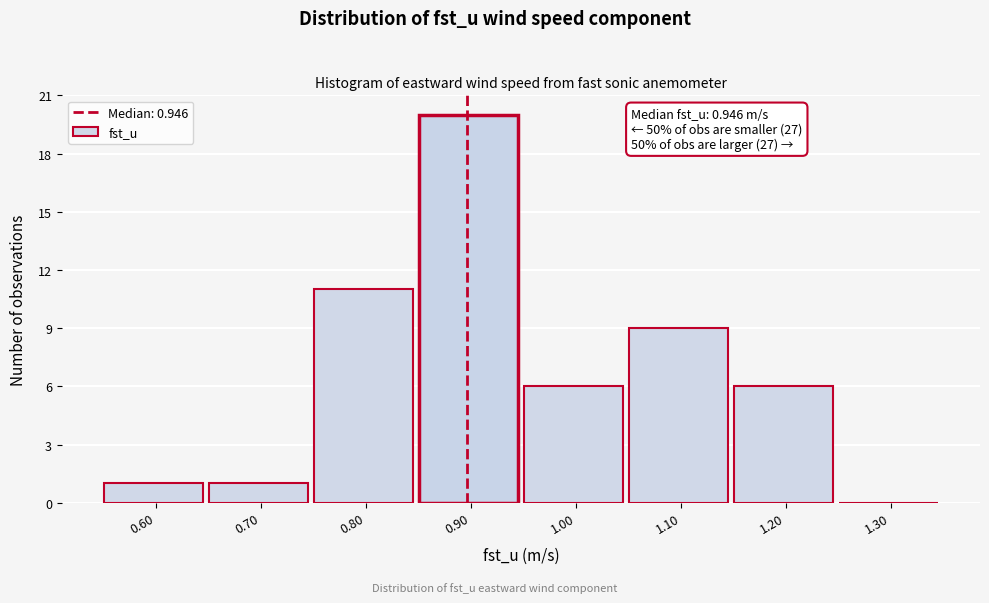

Reading left to right, transcribe all the data shown in this chart.

0.60=1	0.70=1	0.80=11	0.90=20	1.00=6	1.10=9	1.20=6	1.30=0